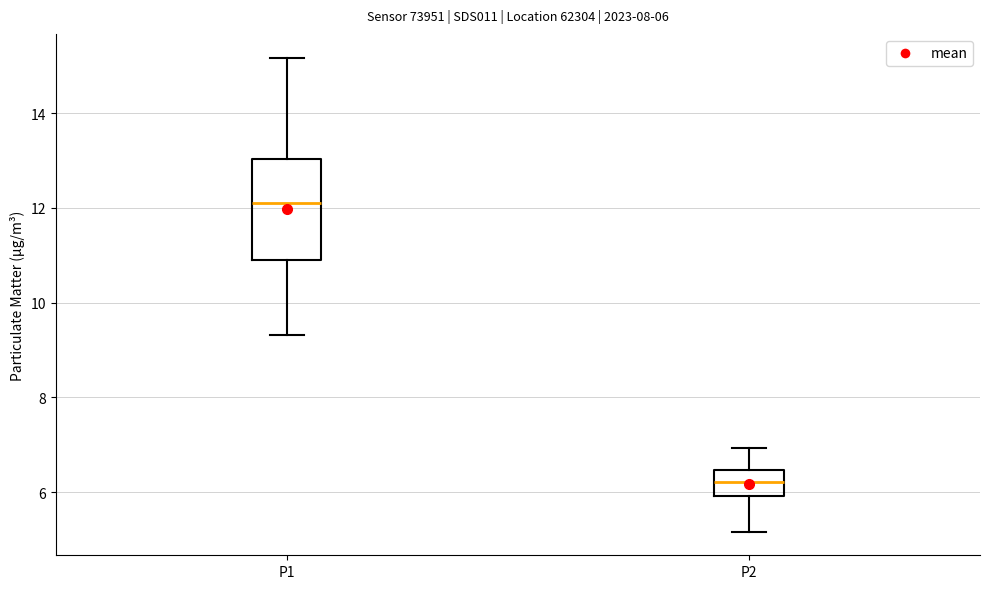

Comparing the boxes themselves (not the whiskers), which one is the tallest?

P1